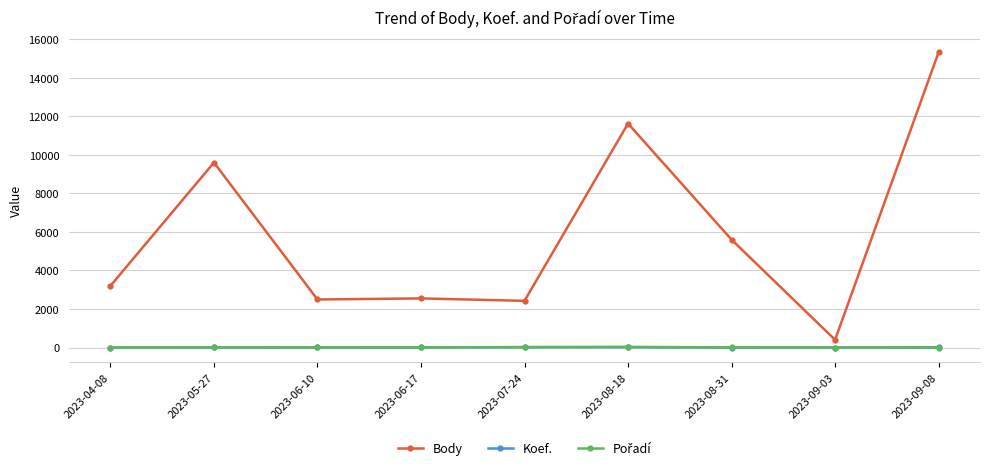

What is the label of the 5th point from the left?

2023-07-24